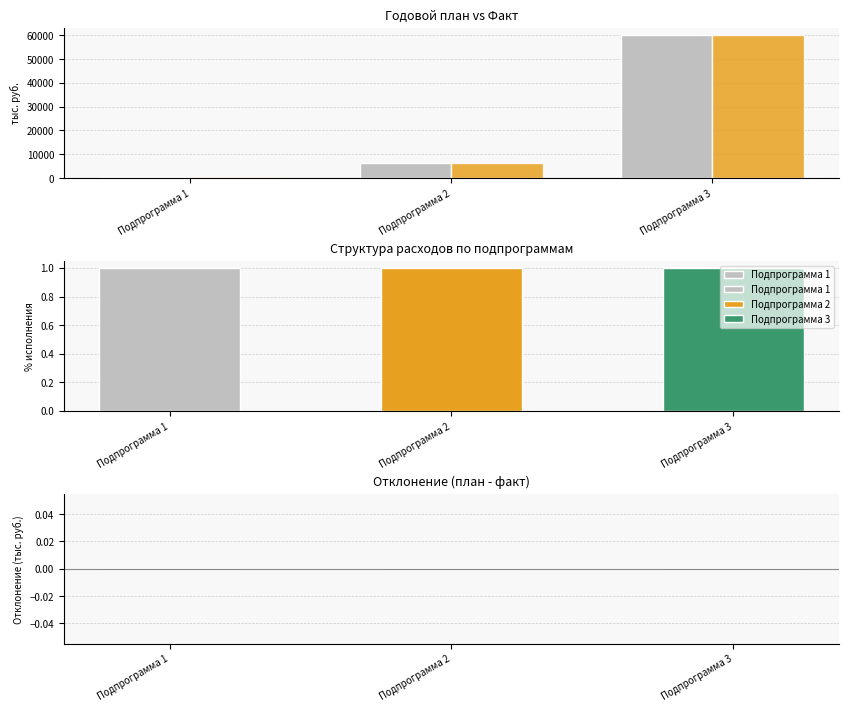

At which category is the sum across all series the highest?

Подпрограмма 3